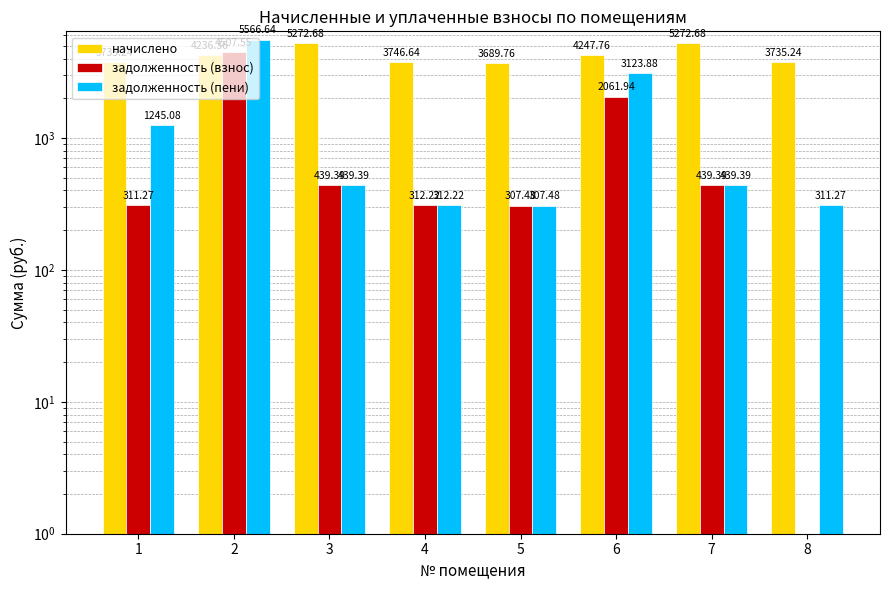

What is the total value across all series at 6?

9433.6